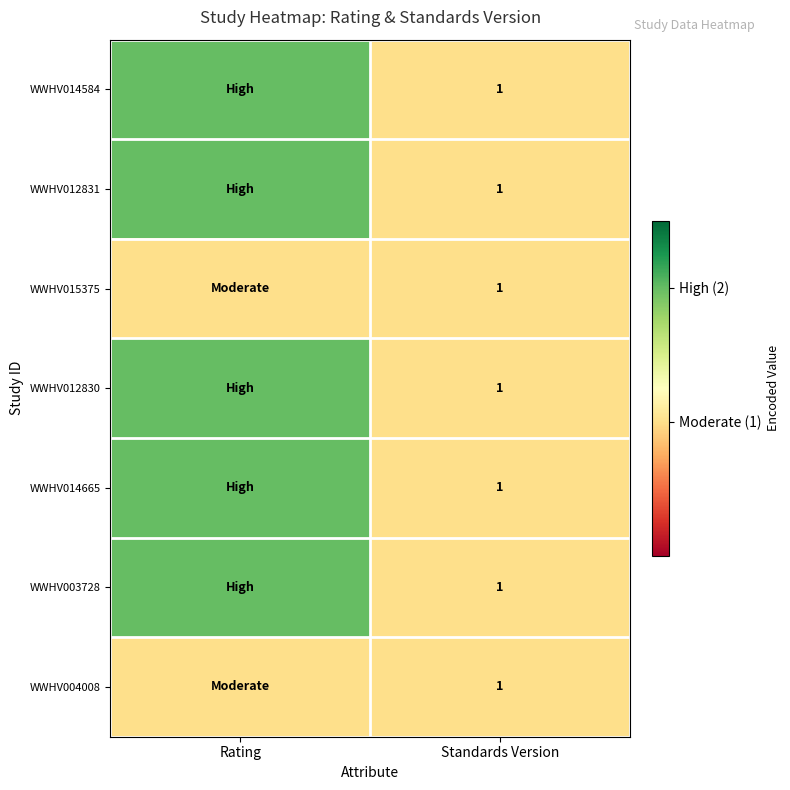

What is the total value across all series at Standards Version?

7